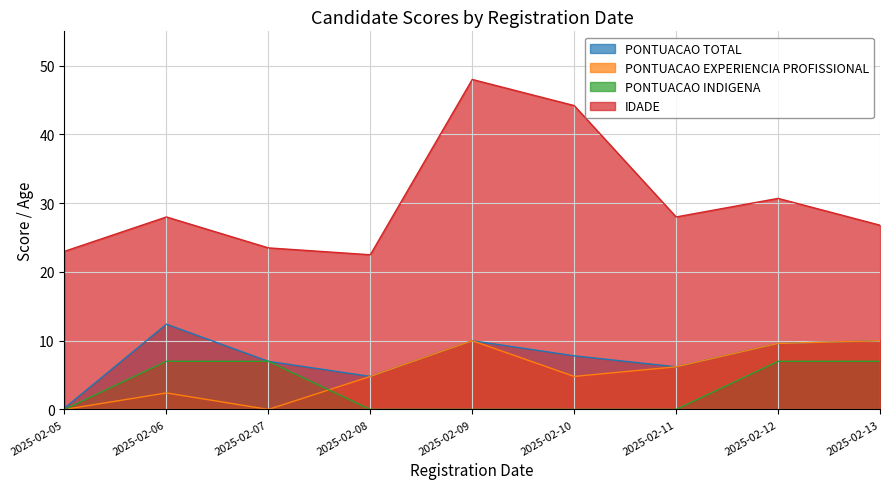

What is the difference between the second highest and minimum values in the PONTUACAO TOTAL series?

9.8